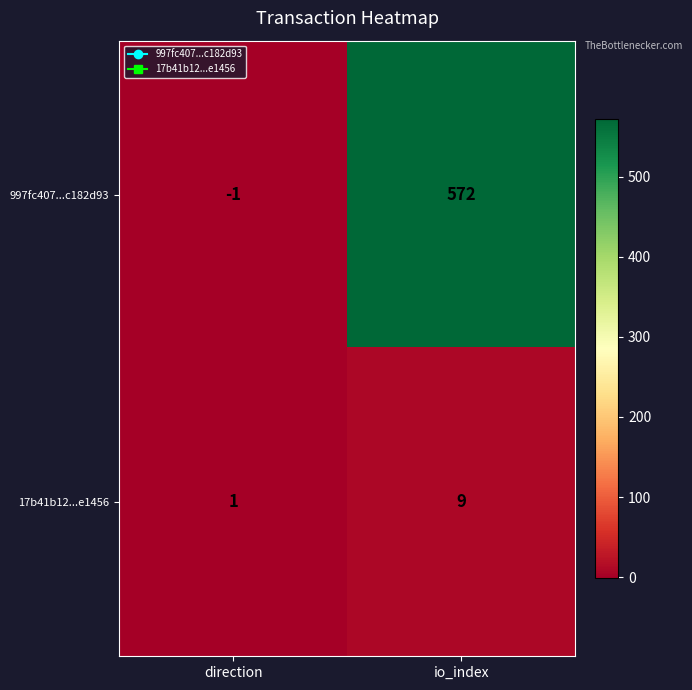

At which category does the chart reach its peak across all series?

io_index